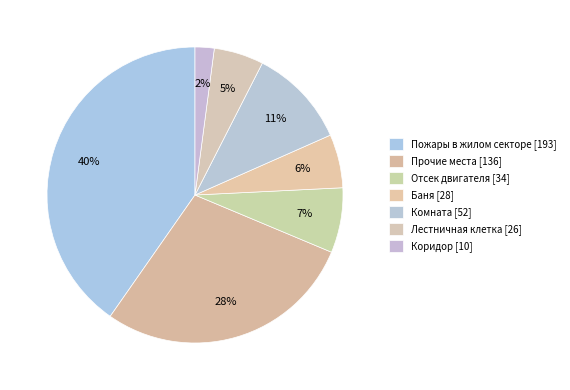

True or false: Лестничная клетка accounts for 5% of the total.

True